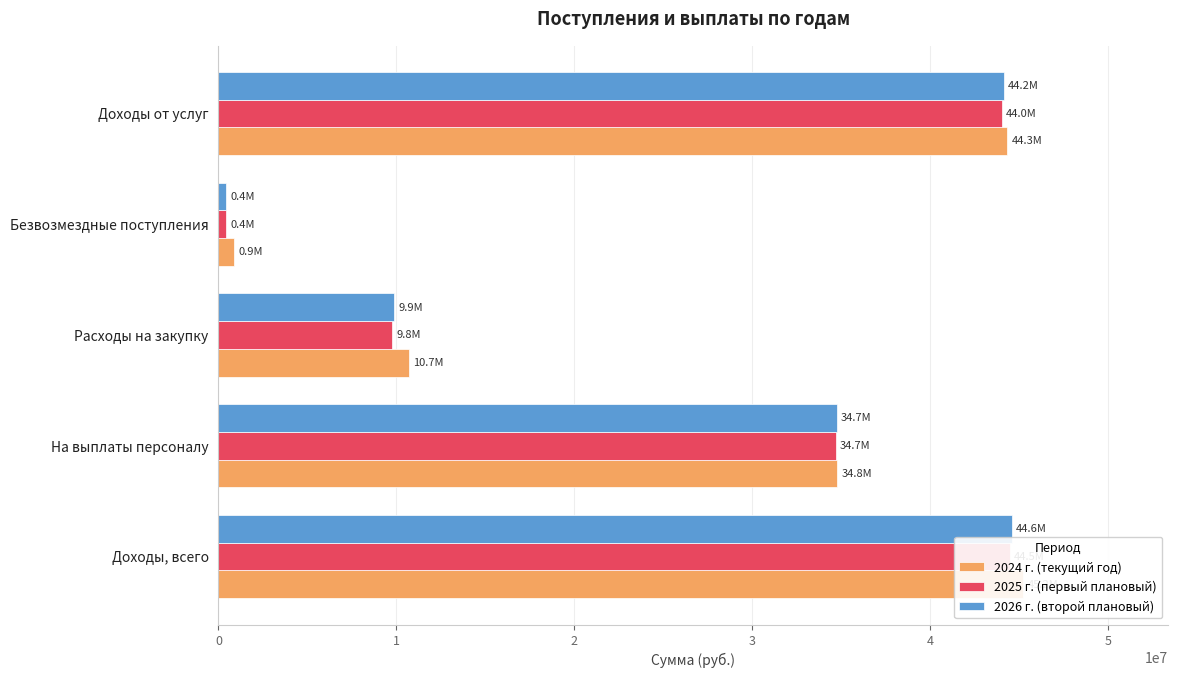

What is the total value across all series at Расходы на закупку?

30350007.8